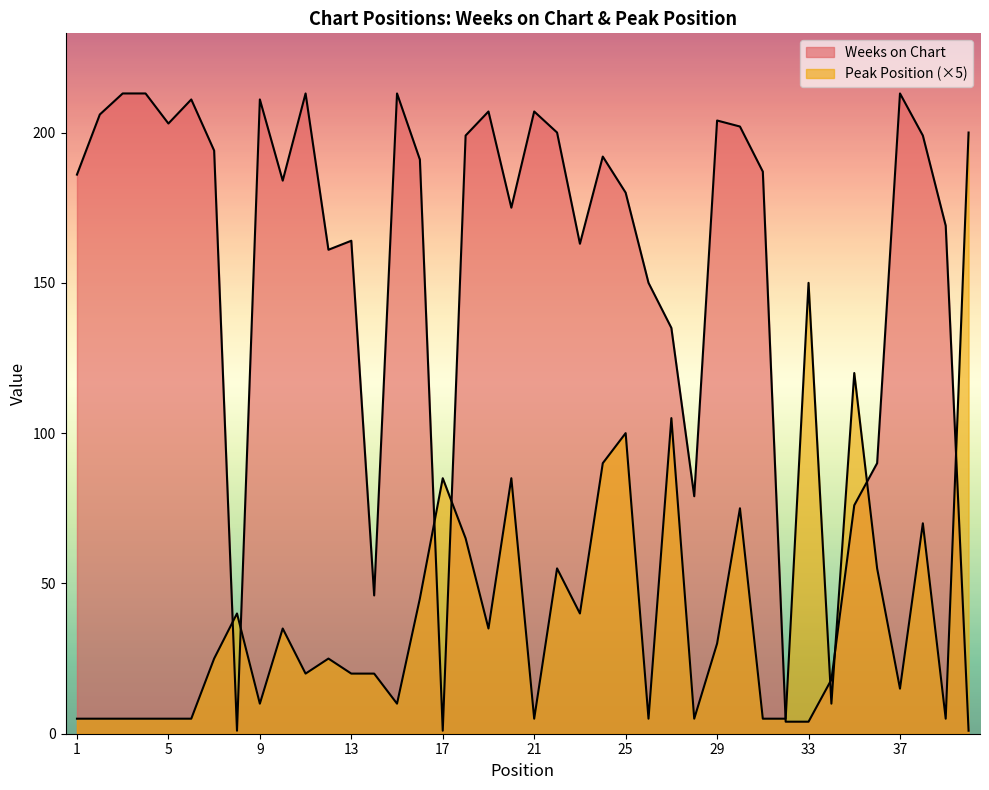

At 22, list the series in order from smallest to largest.

Peak Position, Weeks on Chart